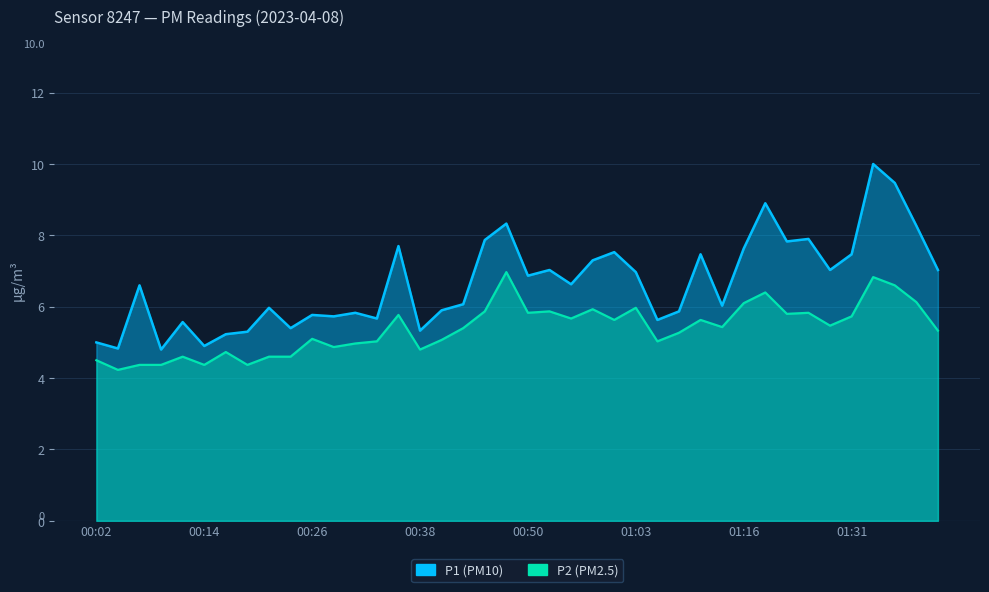

How many values in the P1 series exceed 6?

23